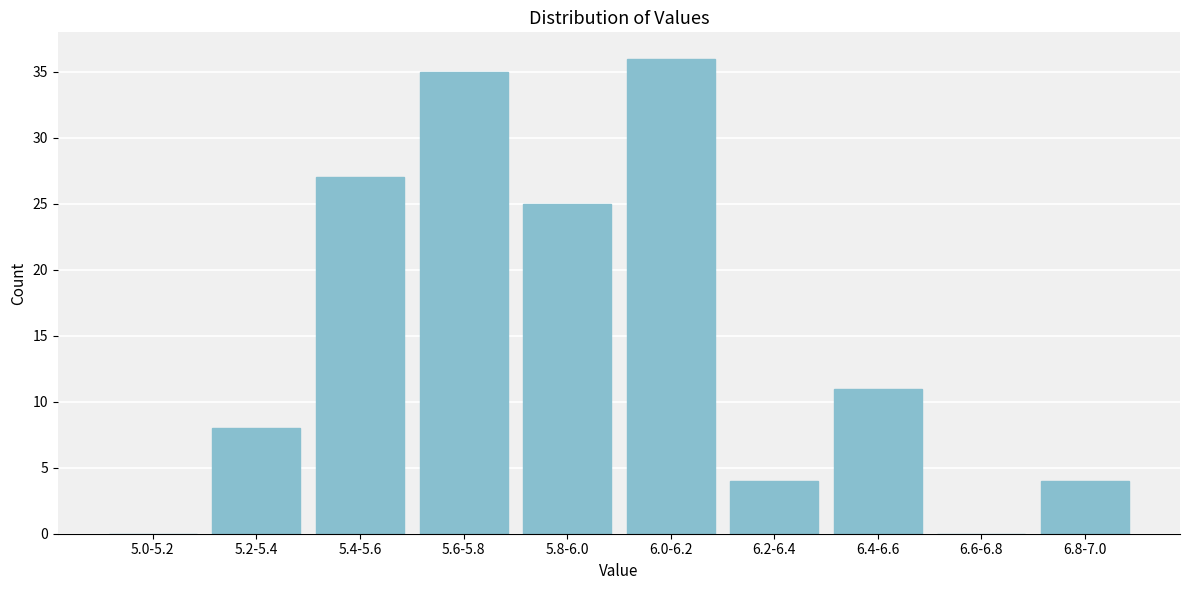

Reading left to right, transcribe all the data shown in this chart.

5.0-5.2=0	5.2-5.4=8	5.4-5.6=27	5.6-5.8=35	5.8-6.0=25	6.0-6.2=36	6.2-6.4=4	6.4-6.6=11	6.6-6.8=0	6.8-7.0=4